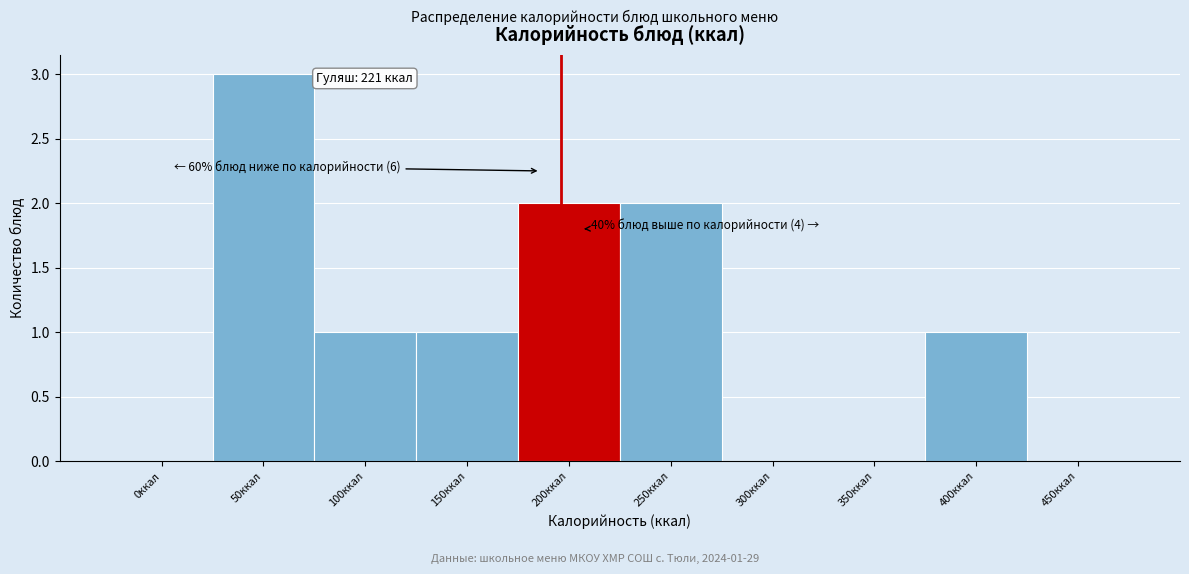

Reading left to right, transcribe all the data shown in this chart.

0ккал=0	50ккал=3	100ккал=1	150ккал=1	200ккал=2	250ккал=2	300ккал=0	350ккал=0	400ккал=1	450ккал=0